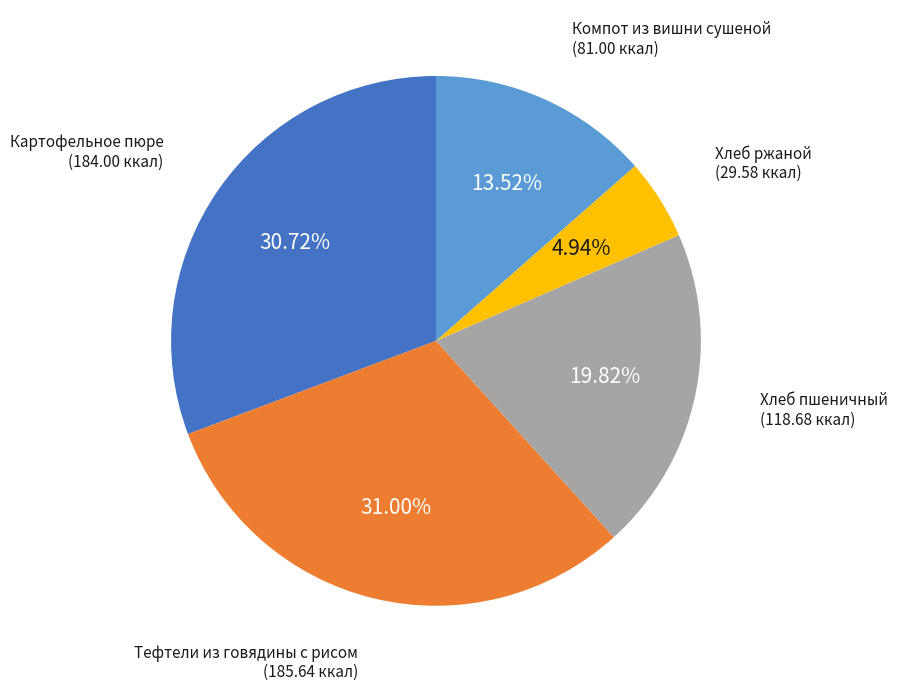

Is there a majority slice in this chart?

No